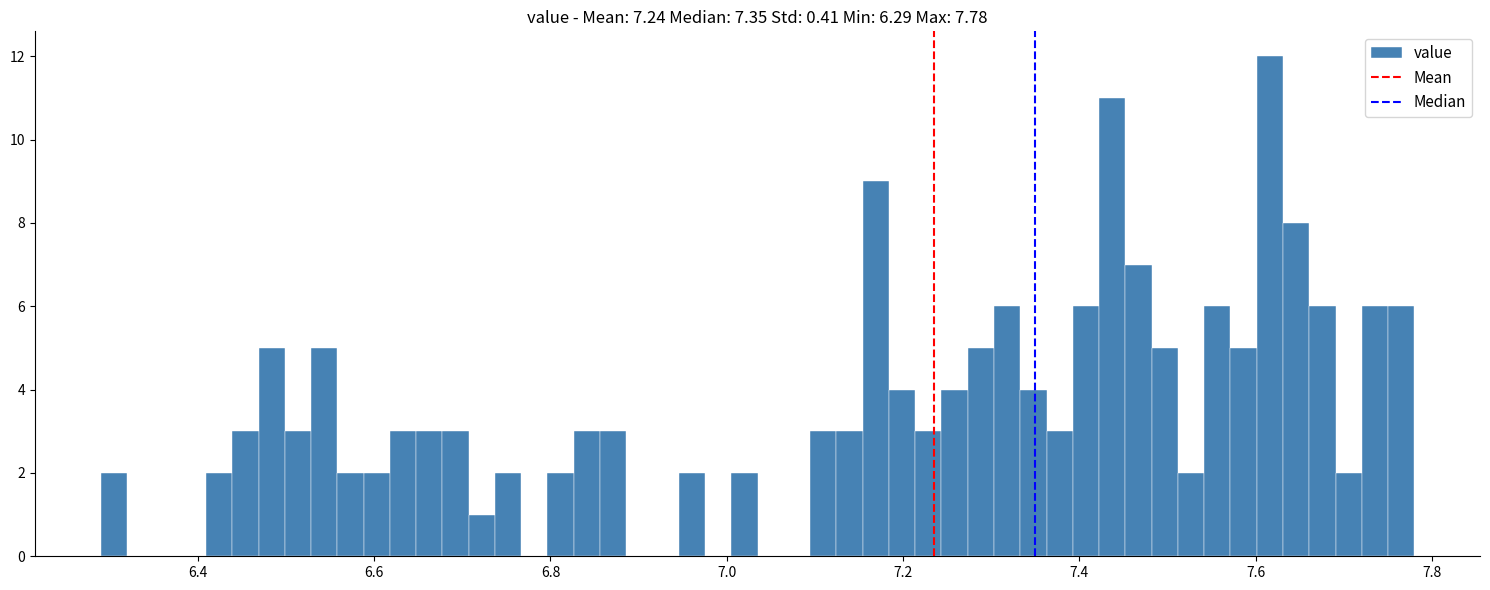

Read against the x-axis, roughly where is the centre of the tallest bar?

7.62